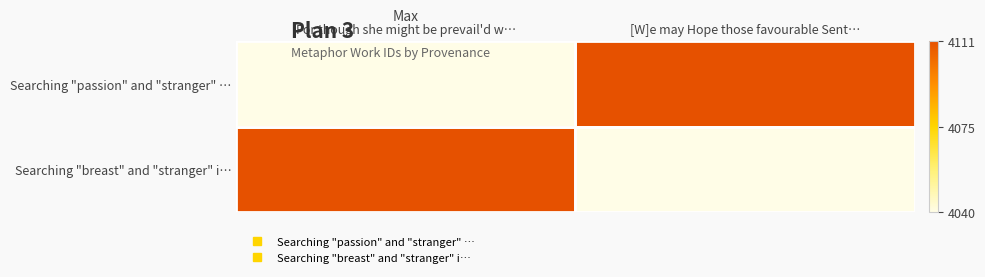

At which category does the chart reach its peak across all series?

[W]e may Hope those favourable Sent…